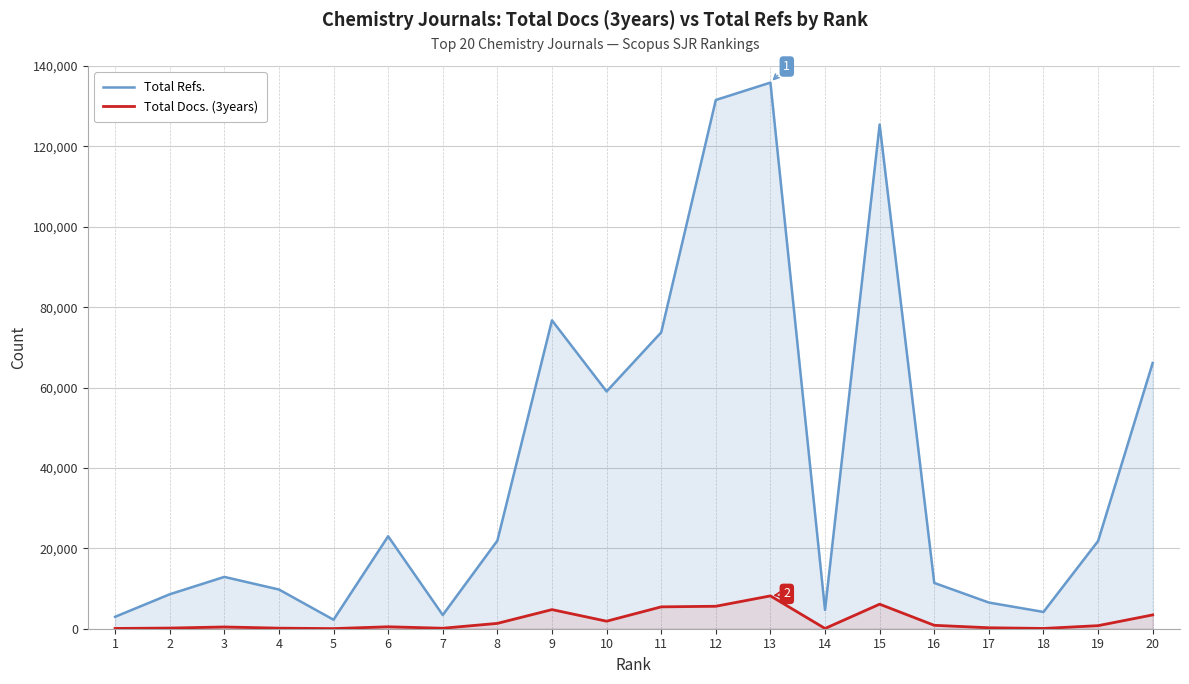

How many data points in Total Refs. are less than 21823?

10